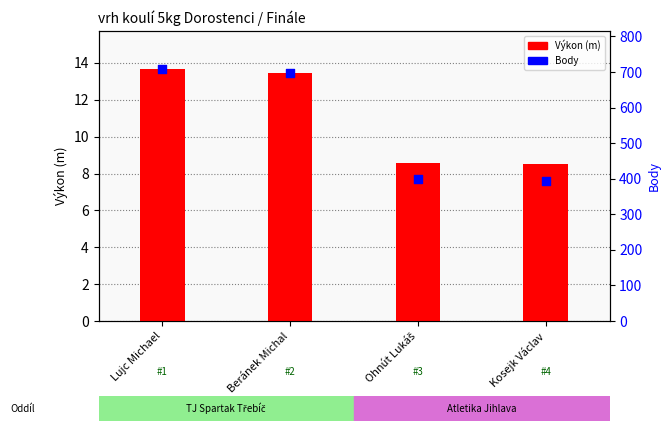

What are all the series names shown in the legend?

Výkon (m), Body